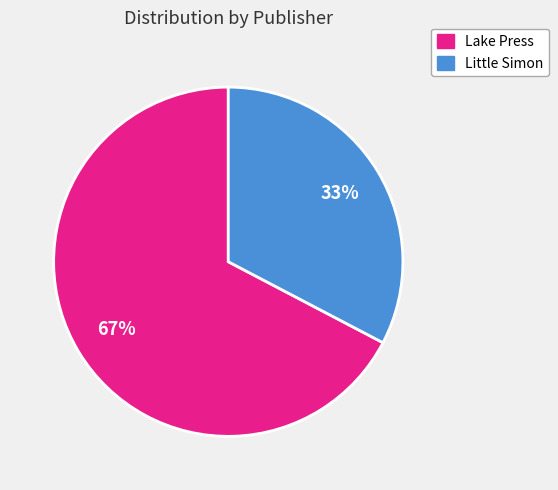

To the nearest percent, what is the average slice percentage?

50%